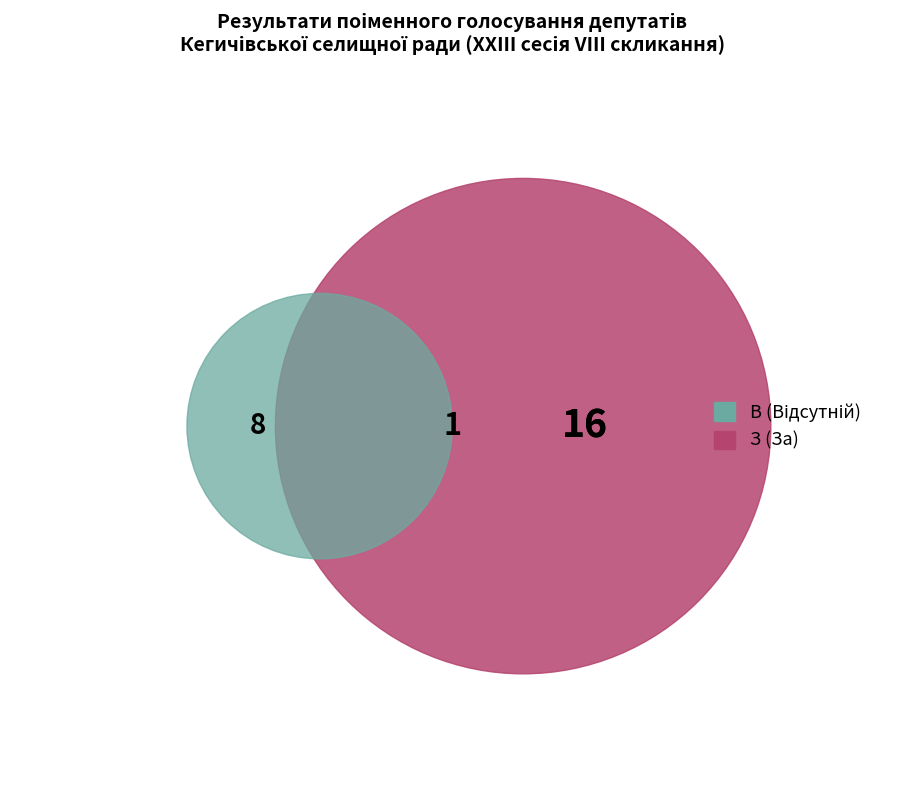

What is the total percentage of З (За) and В (Відсутній)?

100.0%